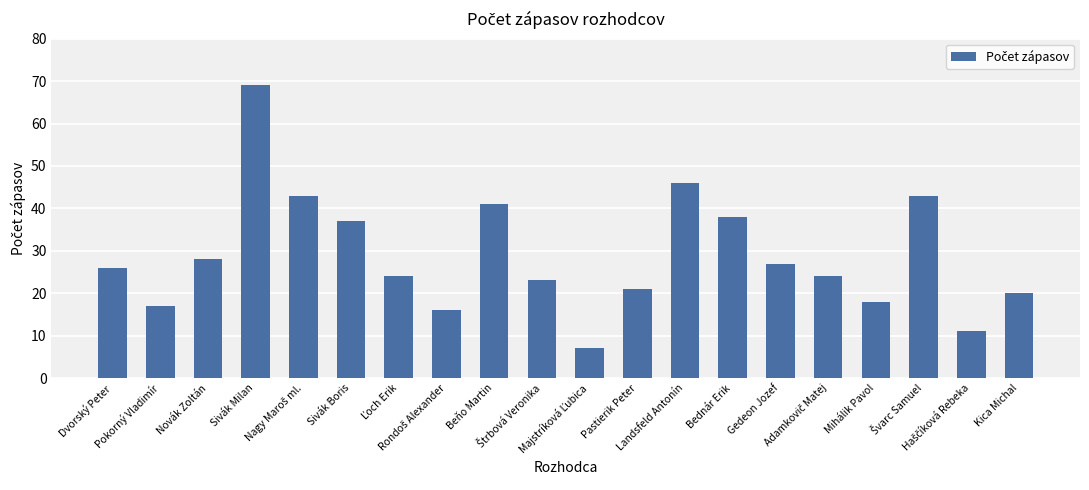

What is the difference between the maximum and minimum values?

62